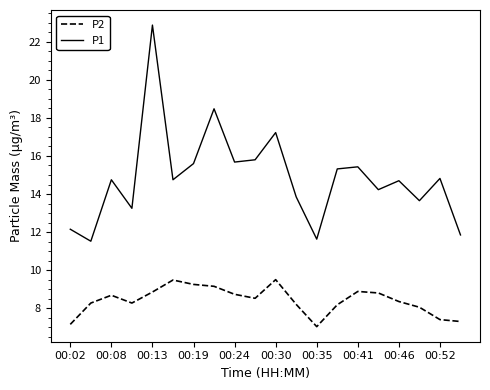

List the series in order of their peak value, highest first.

P1, P2